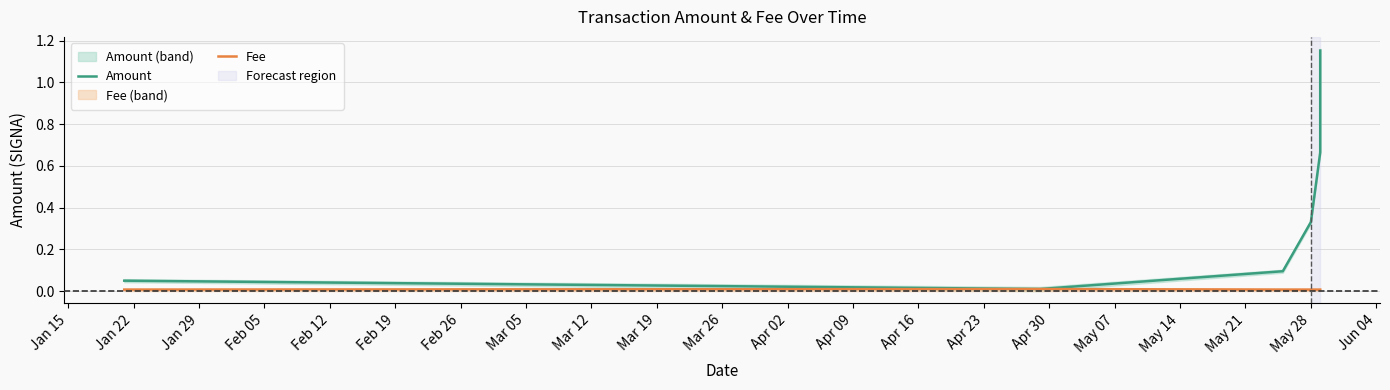

What are all the series names shown in the legend?

Amount, Fee